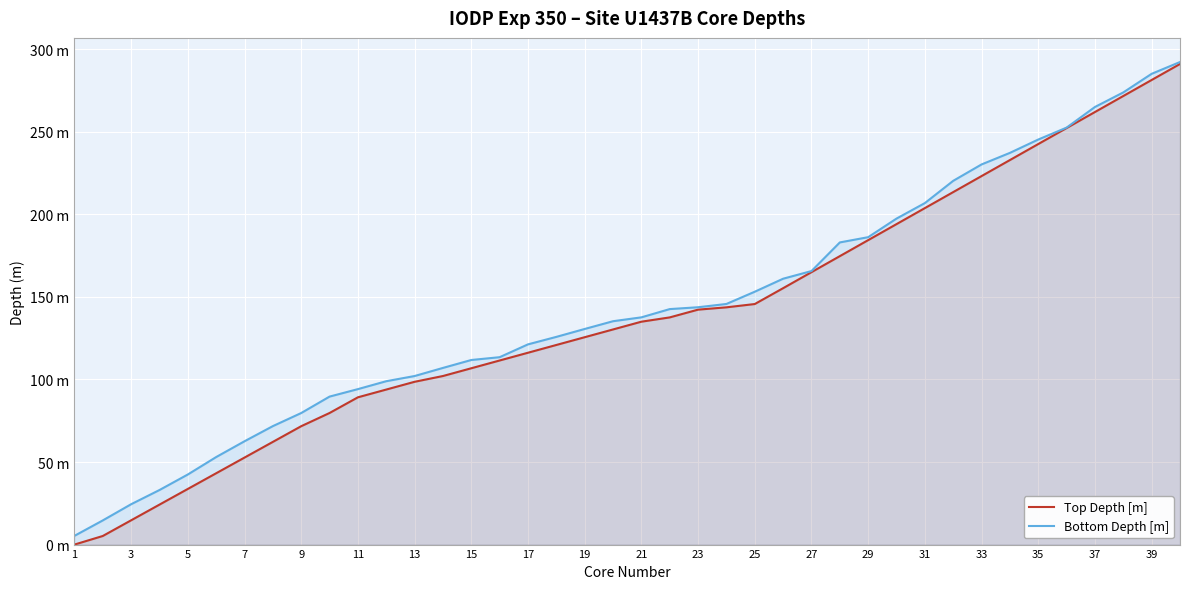

True or false: Top Depth [m] has more than 2 interior local peaks.

False